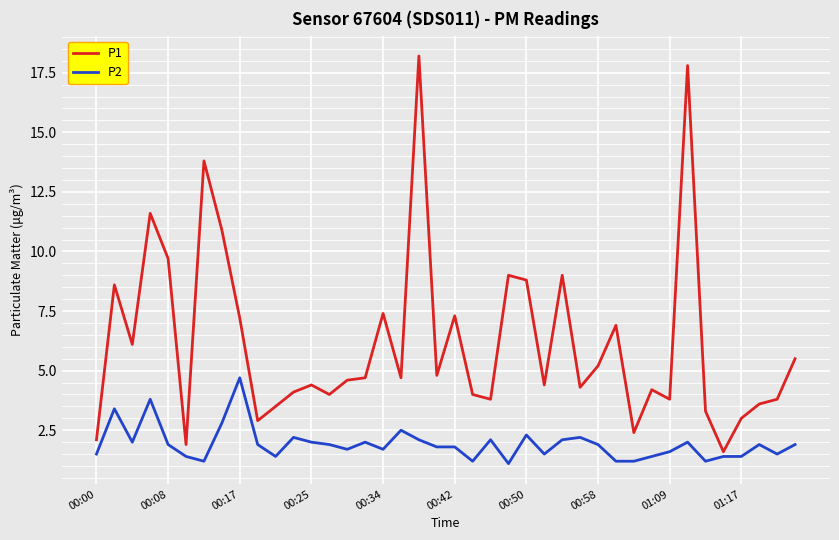

How many lines are shown in the chart?

2